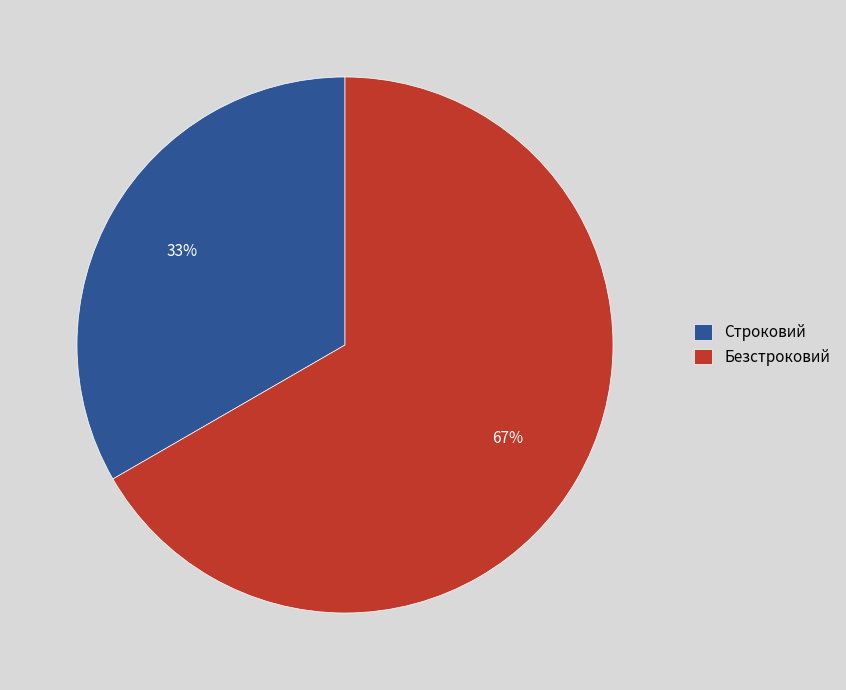

Does Строковий account for over 50% of the chart?

No